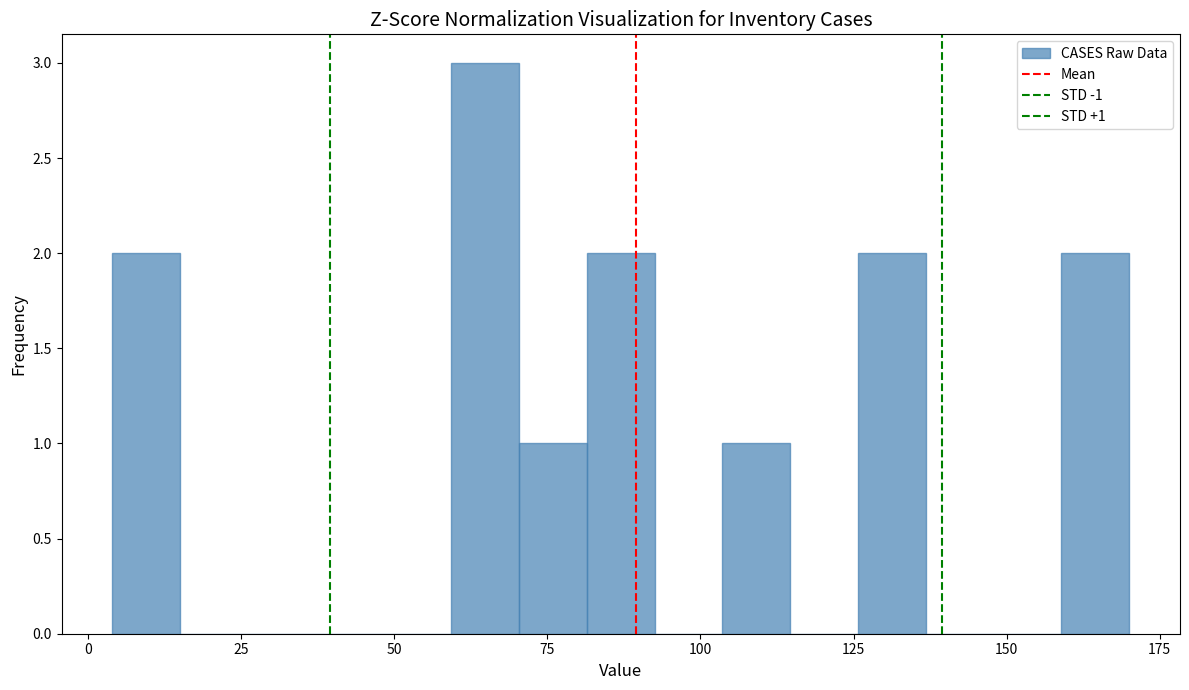

Around what value on the x-axis is the tallest bar? Give the approximate position of its centre, as read against the axis.

65